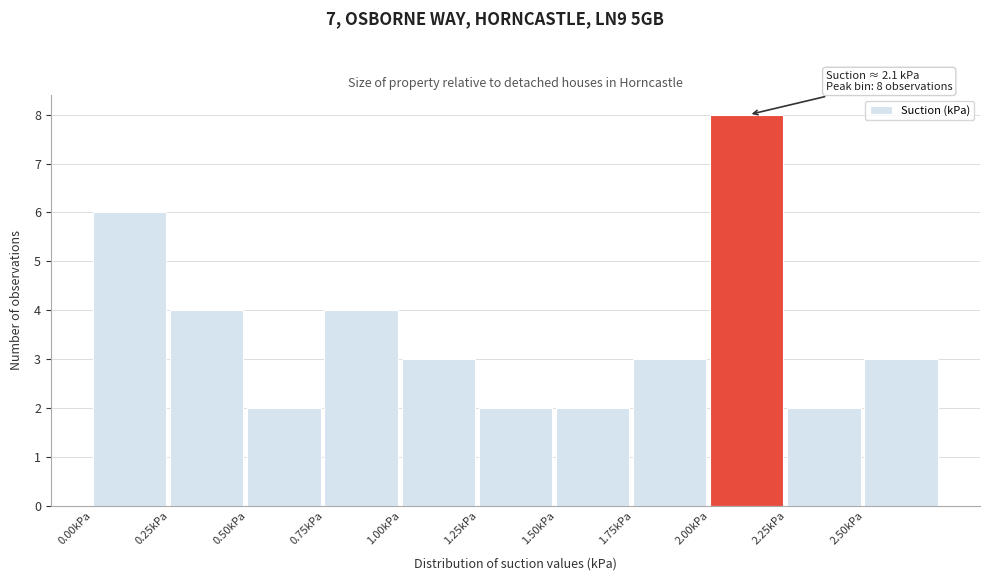

Over which range of the x-axis is the bar tallest?

2.00 to 2.25